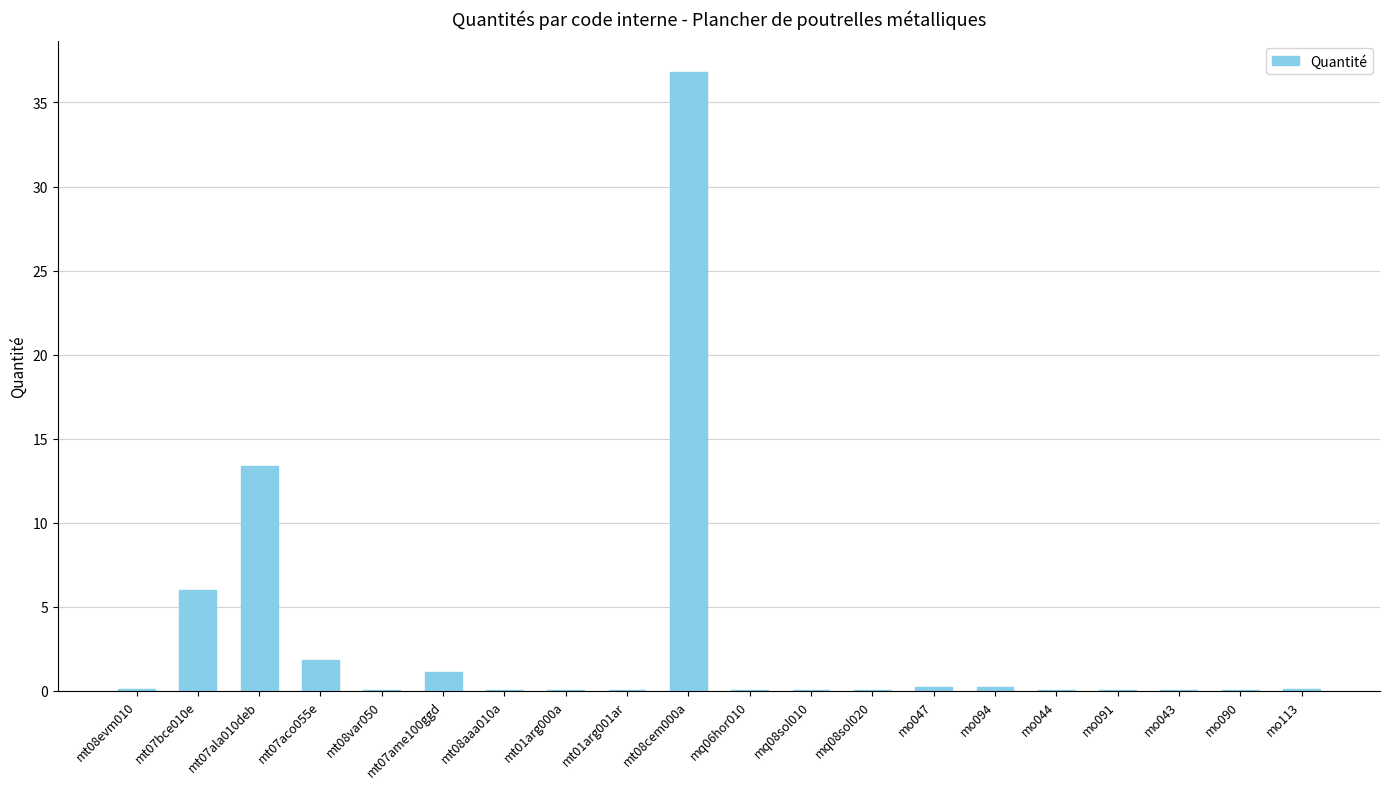

Read the value at mo113.

0.1